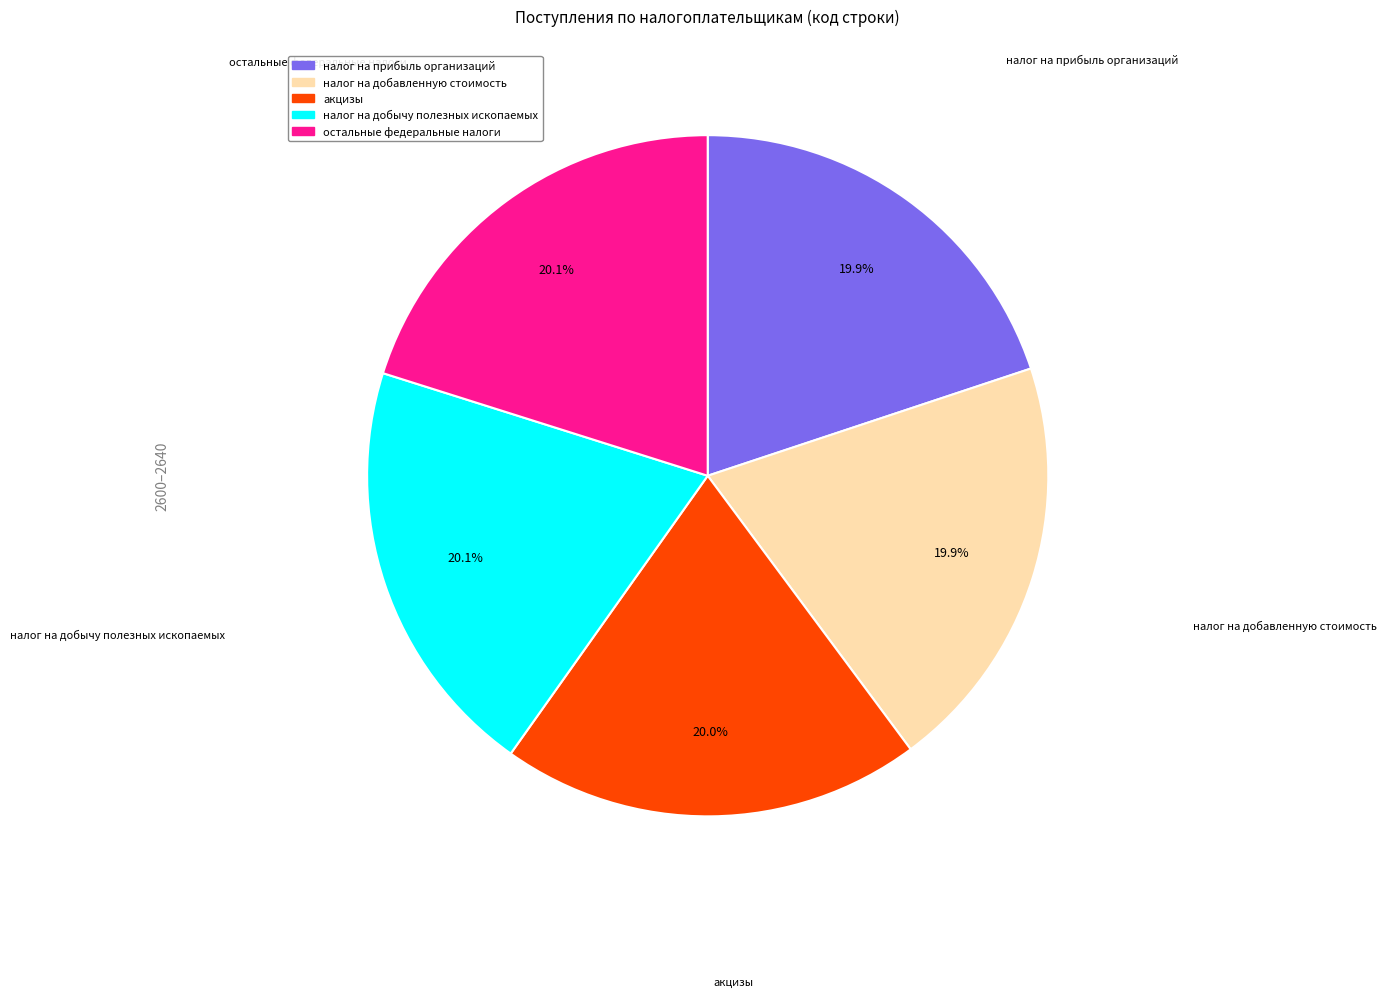

Combined, do налог на добавленную стоимость and налог на добычу полезных ископаемых account for over 50%?

No